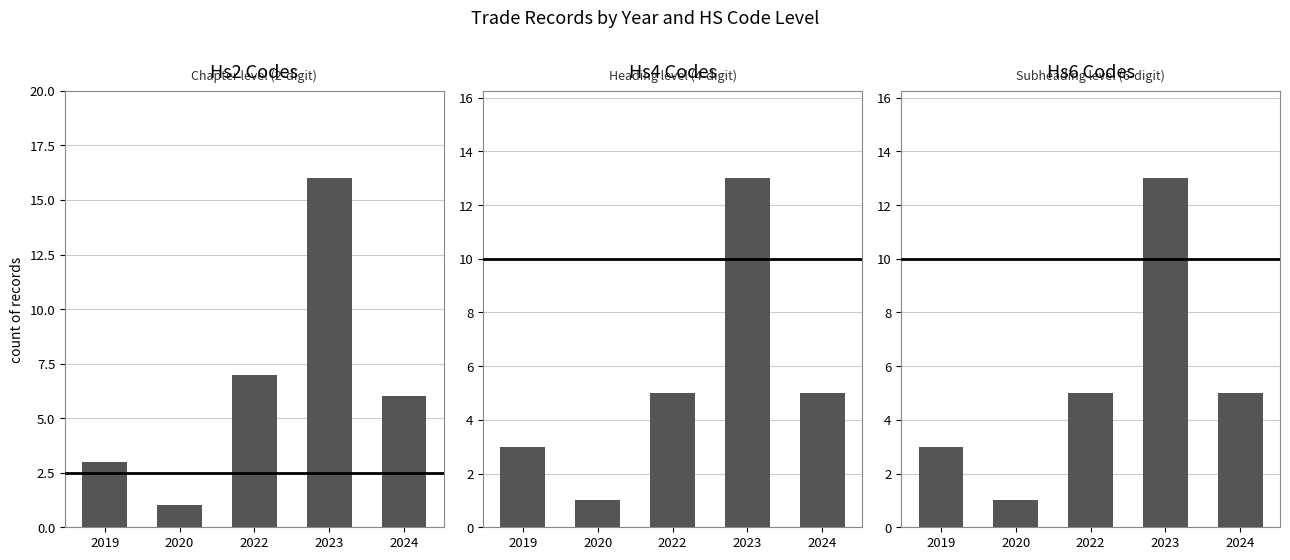

Which series has the largest total across all categories?

Hs2 Codes